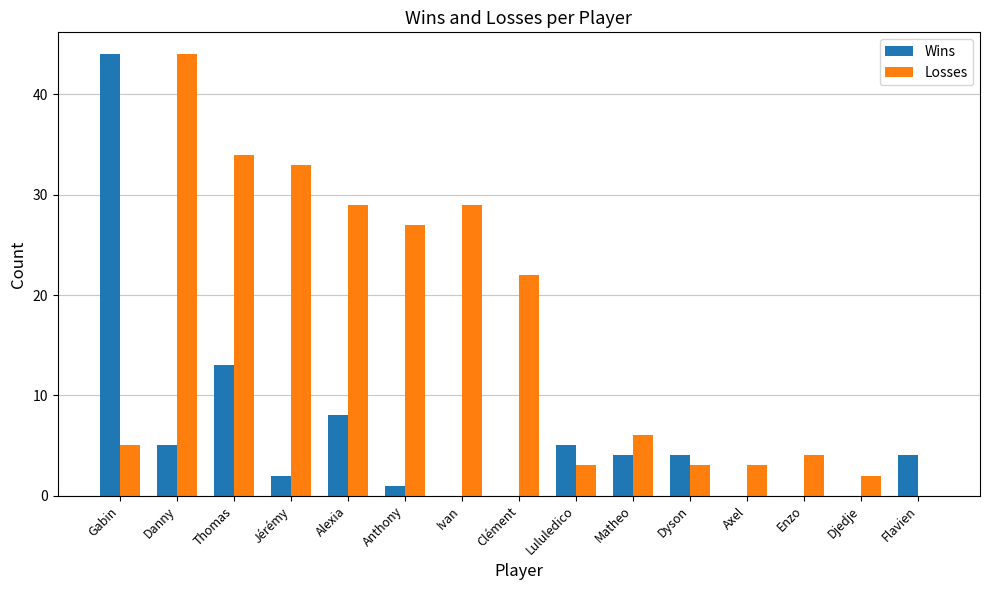

What is the spread (max minus min) of values at Alexia?

21